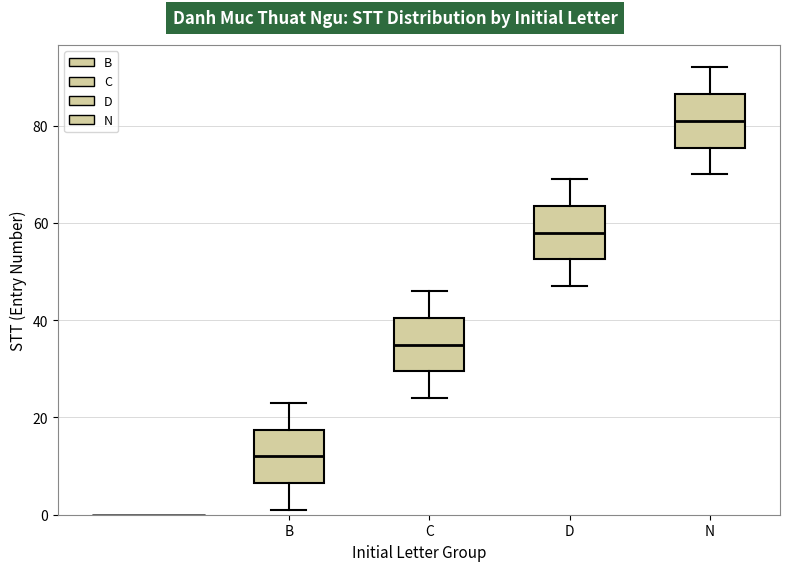

Reading left to right, transcribe this box plot: for each box, give where its median line is, the range the box spans, and where its two whiskers end, as read against the y-axis. The values are not printed on the chart, so give them approximately, as read against the axis.

B: median 12, box 6 to 18, whiskers 2 to 24
C: median 36, box 30 to 40, whiskers 24 to 46
D: median 58, box 52 to 64, whiskers 48 to 70
N: median 82, box 76 to 86, whiskers 70 to 92